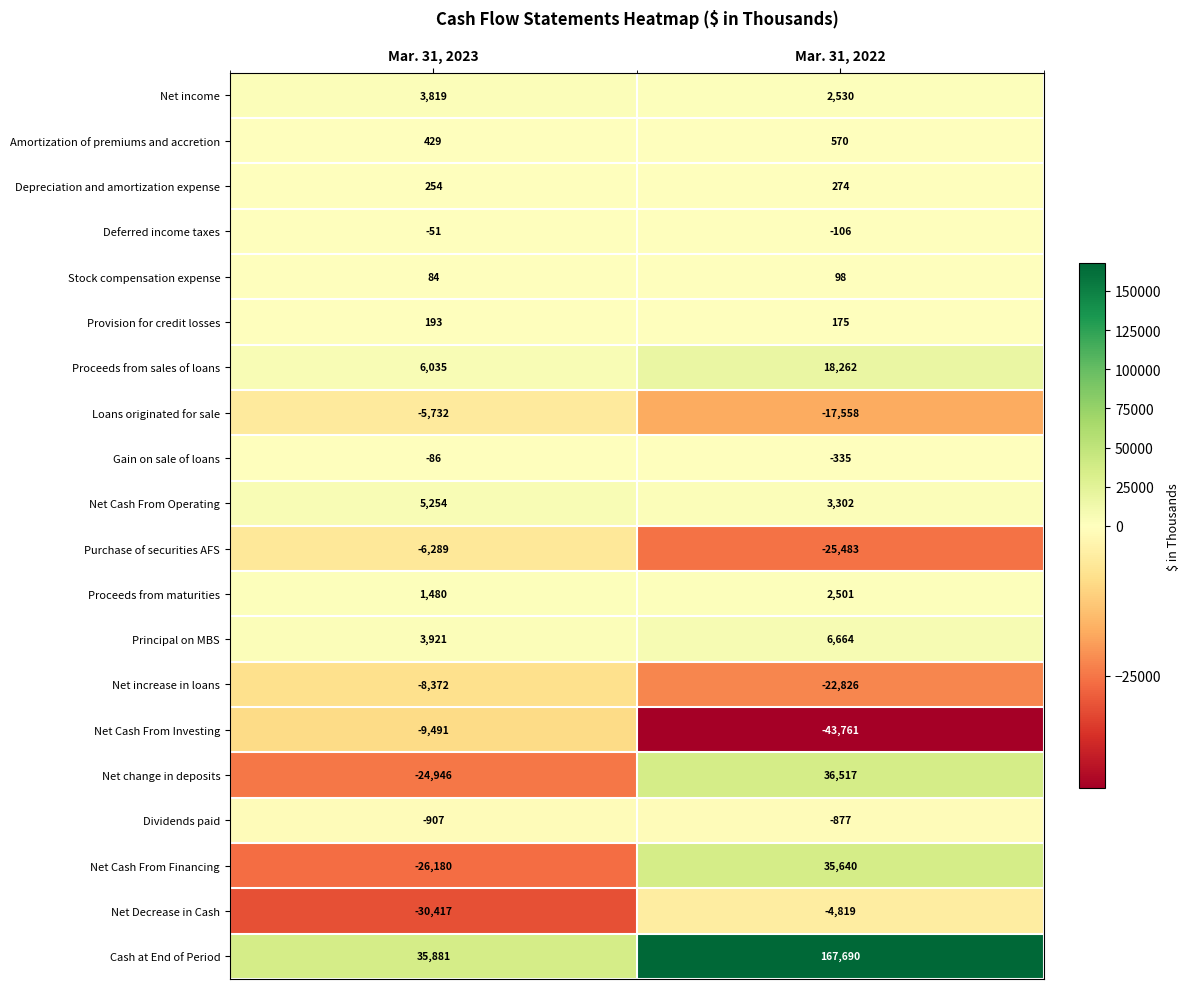

What is the total value across all series at Mar. 31, 2023?

-55121